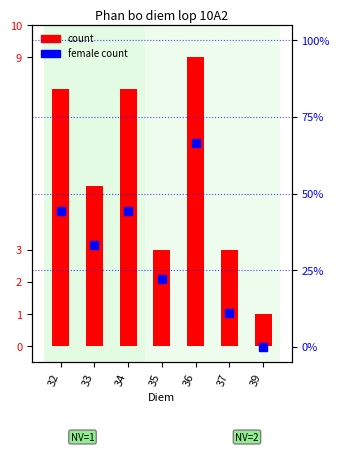

What is the average value of the female_count series?

31.7